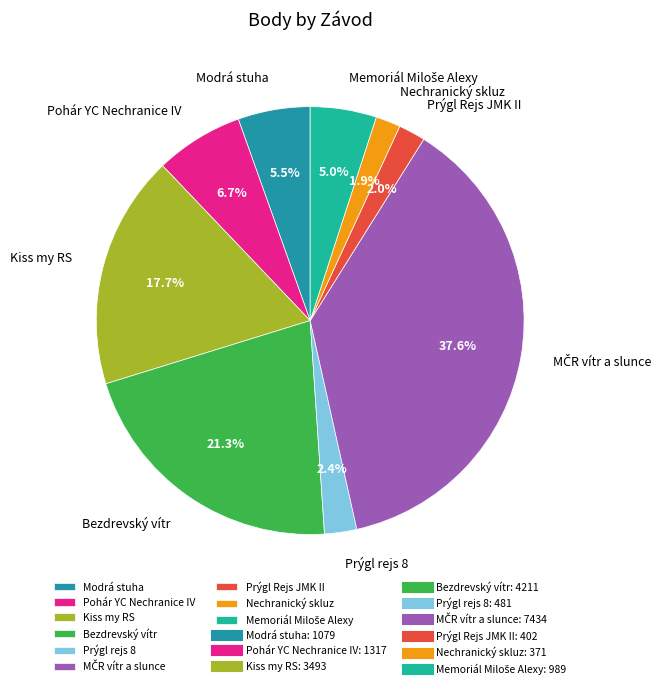

How many segments does this pie chart have?

9